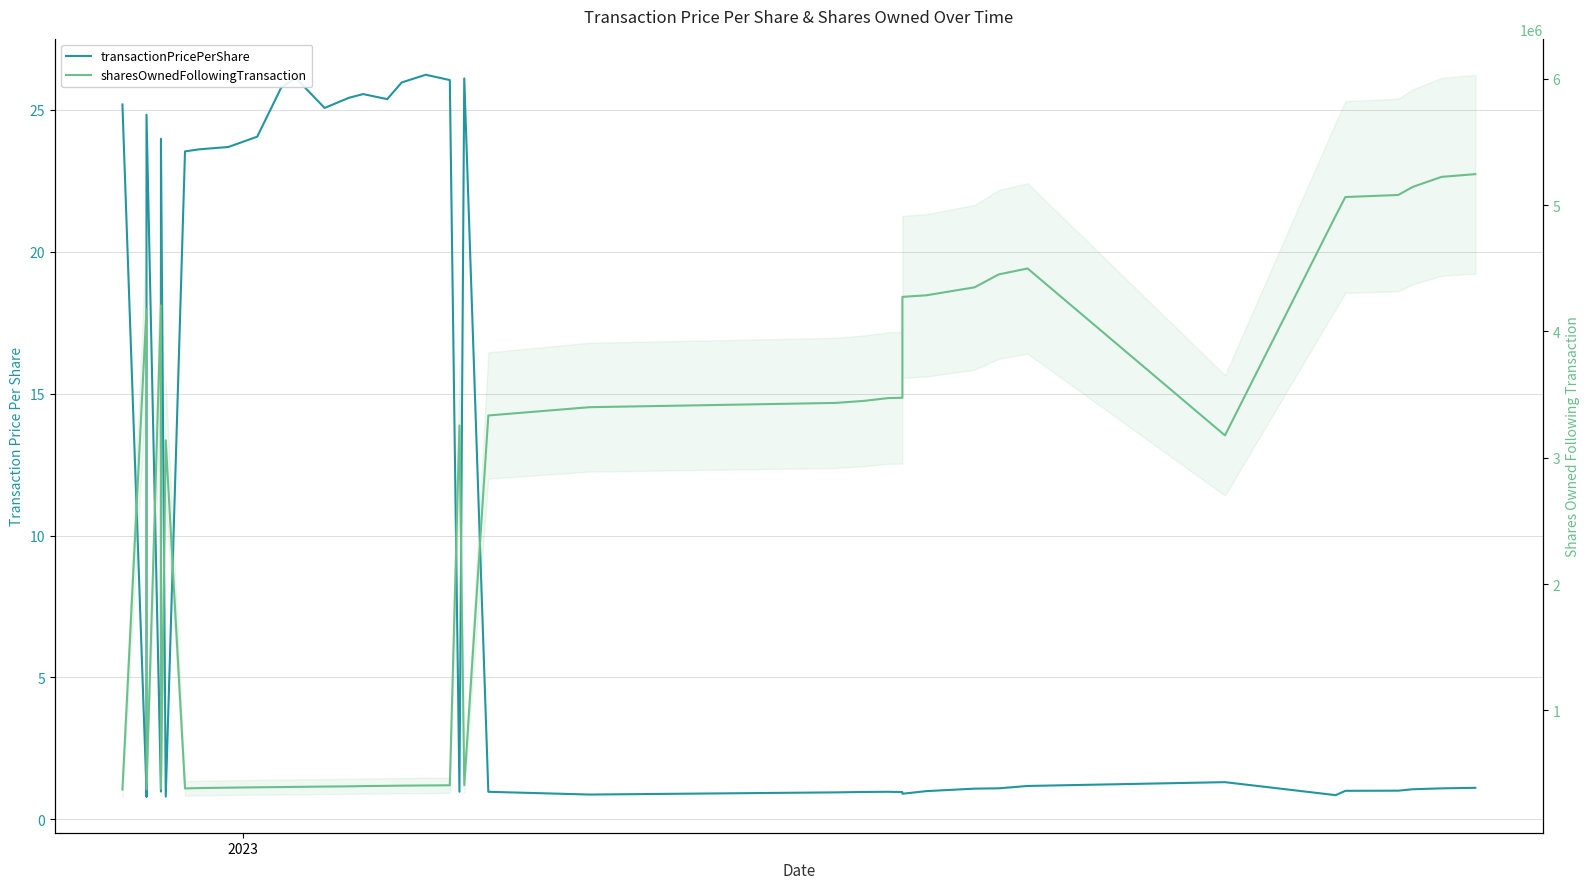

What is the smallest value displayed?

0.8